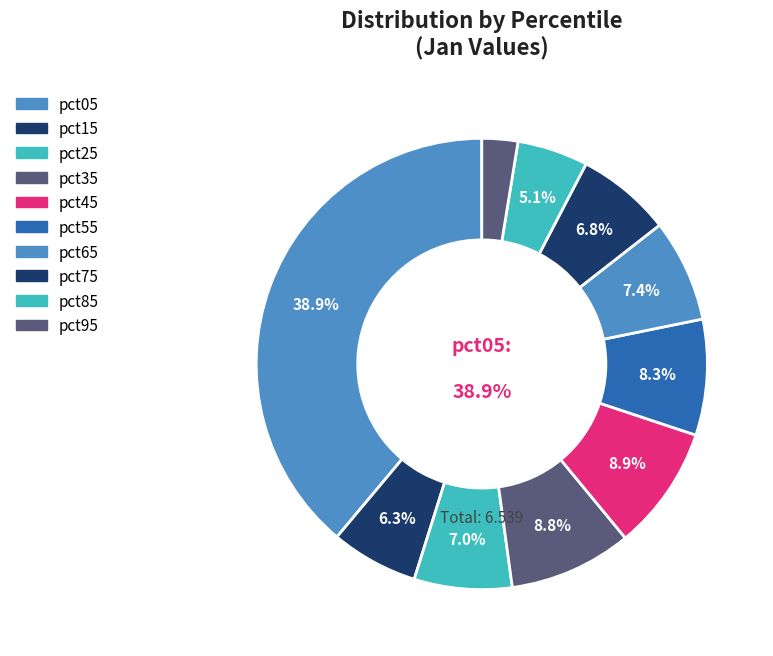

True or false: pct55 accounts for 8% of the total.

True